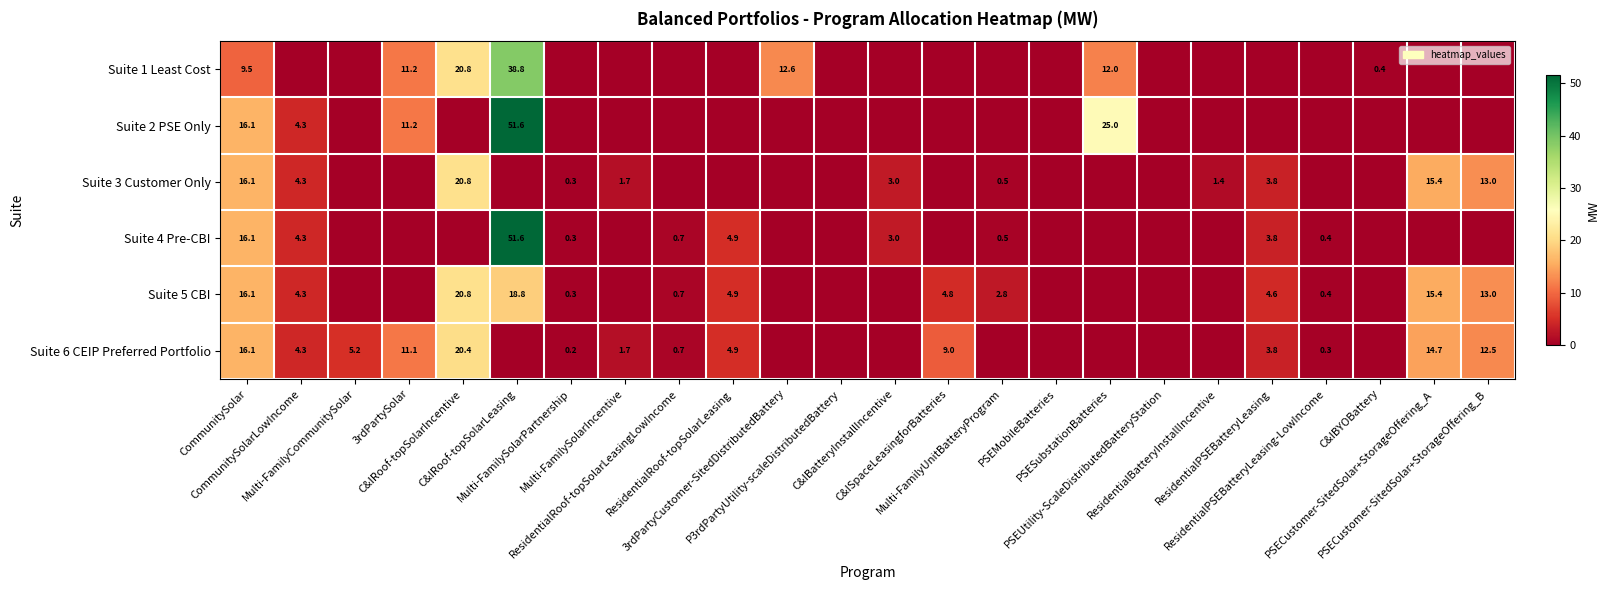

How many values in the Suite 3 Customer Only series exceed 0?

11